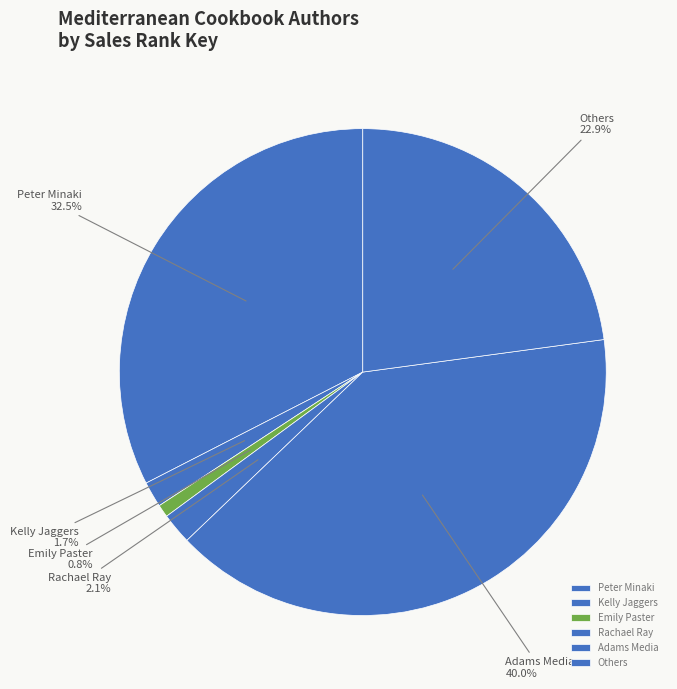

What percentage do Emily Paster and Rachael Ray together represent?

2.9%